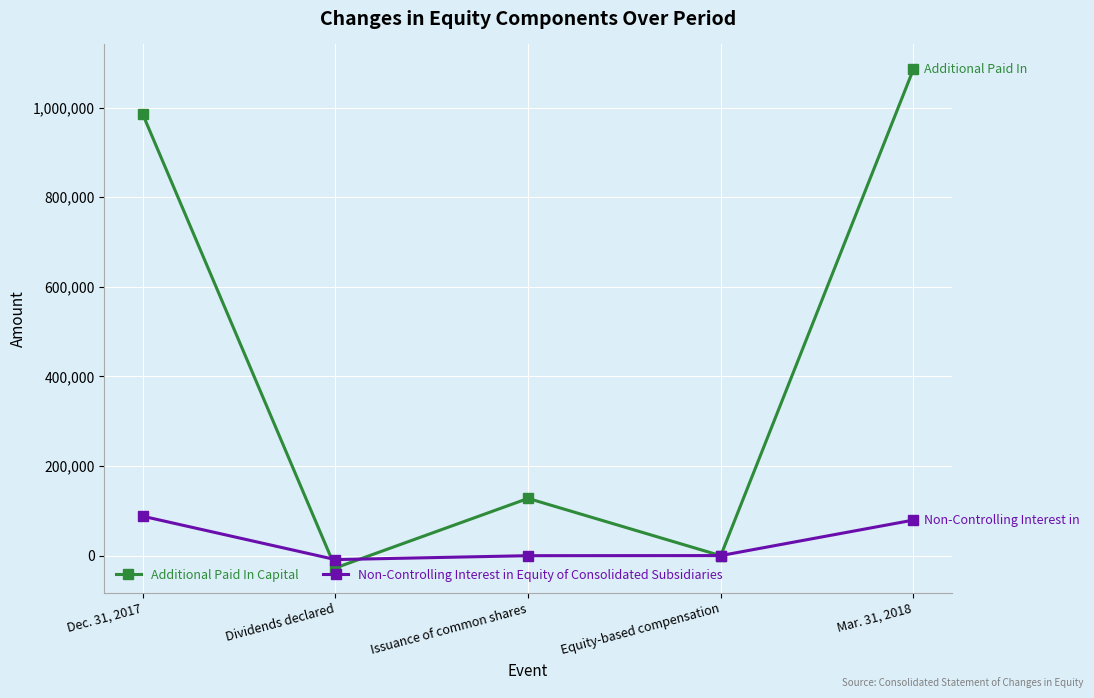

At how many categories does at least one series exceed 54958?

3